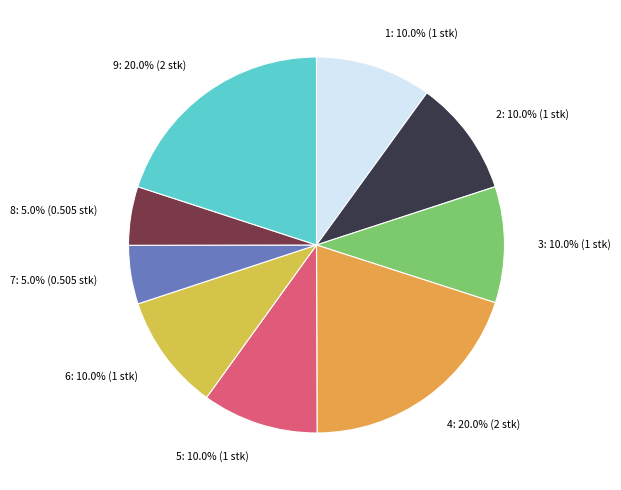

Count the number of slices in the pie.

9